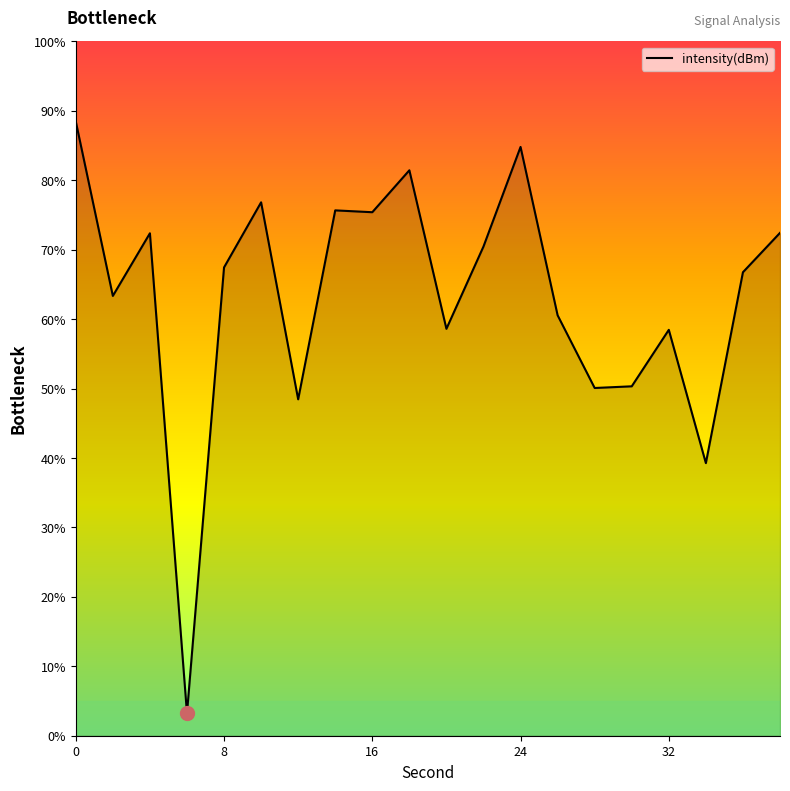

What is the difference between the maximum and minimum values?

85.2